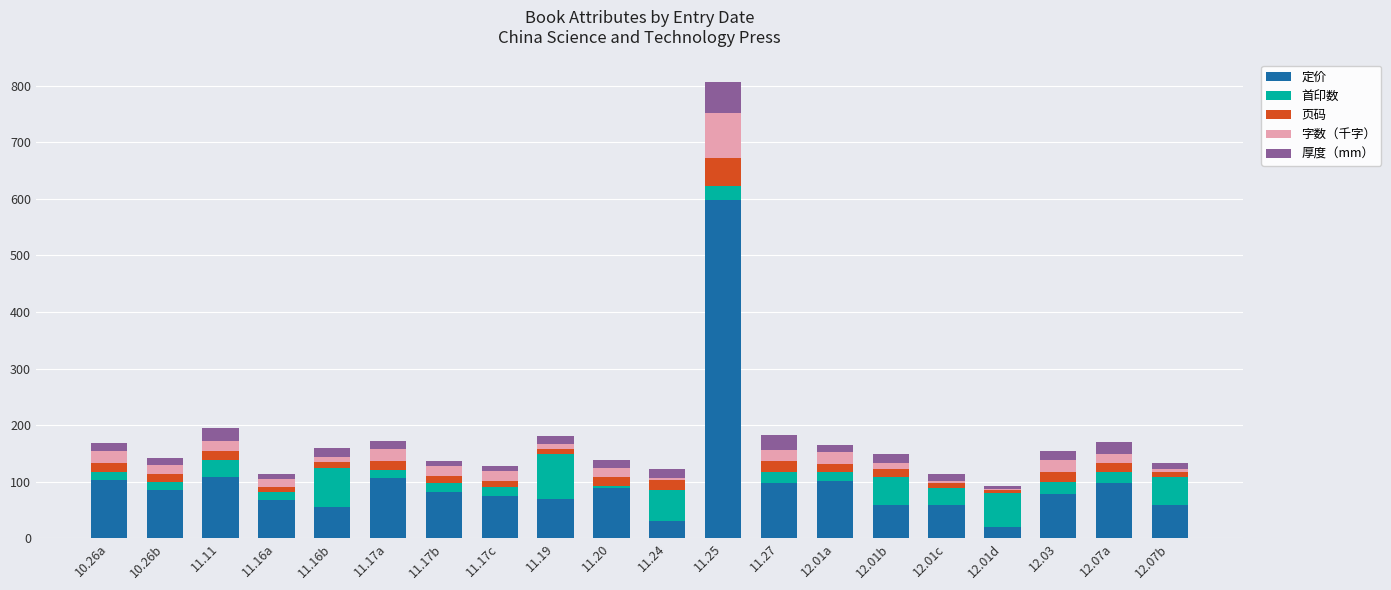

Are the bars horizontal?

No